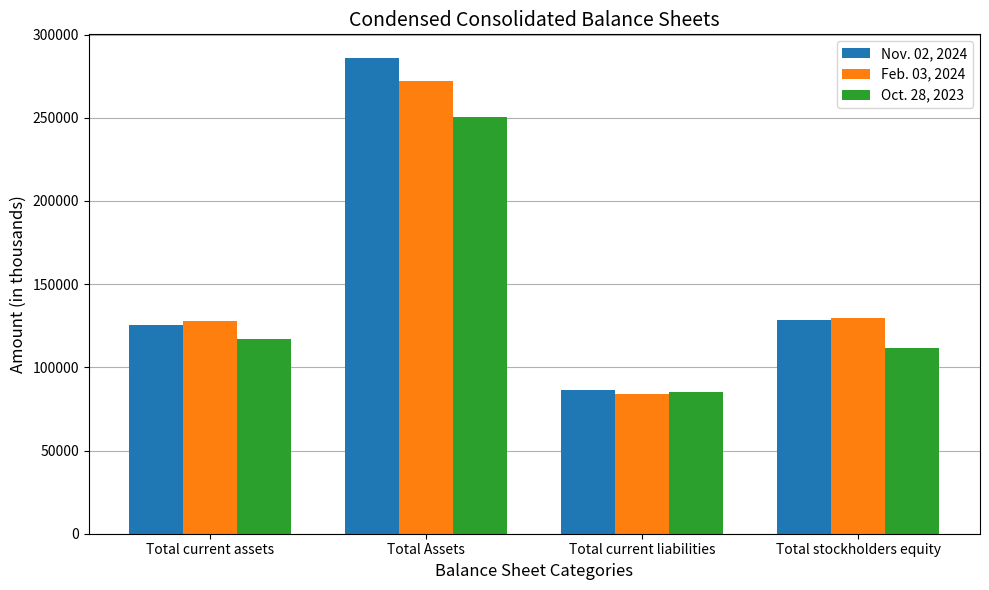

What is the spread (max minus min) of values at Total current assets?

11006